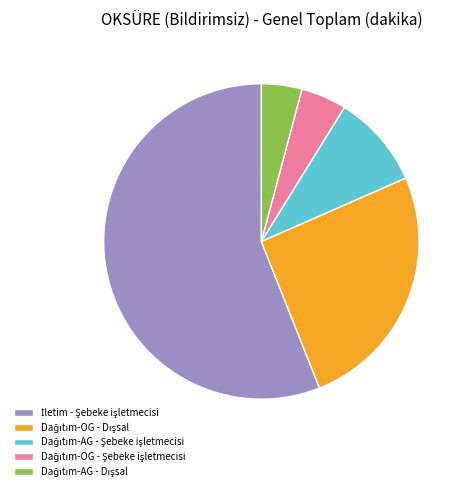

Does any single category account for the majority?

Yes